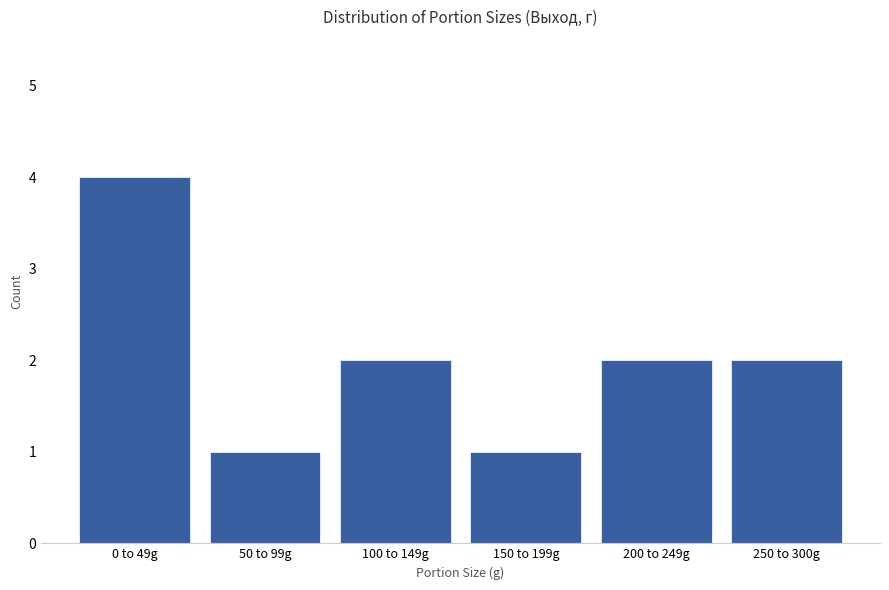

Reading right to left, extract all data points from this chart.

2	2	1	2	1	4